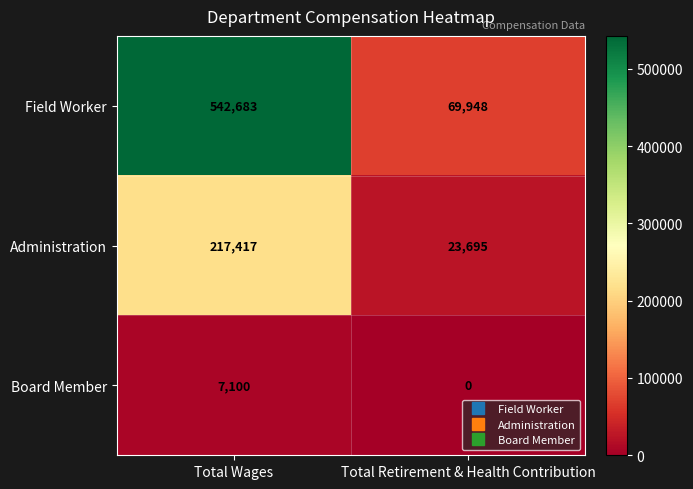

What is the total value across all series at Total Wages?

767200